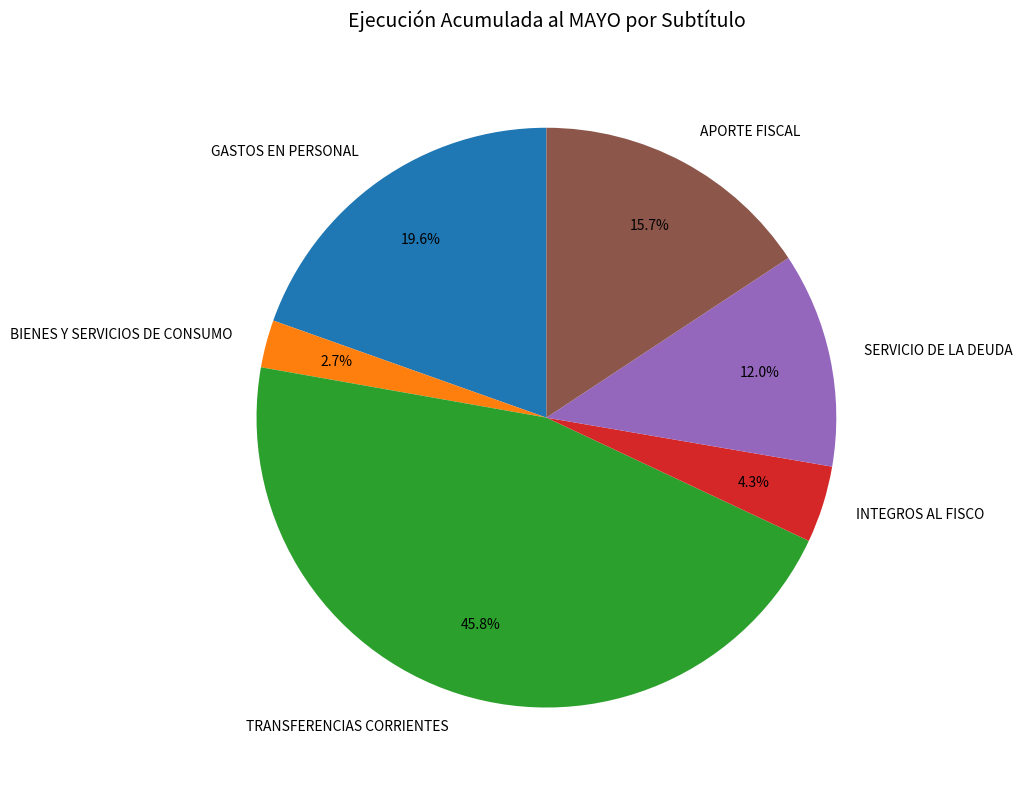

Between APORTE FISCAL and TRANSFERENCIAS CORRIENTES, which is larger?

TRANSFERENCIAS CORRIENTES